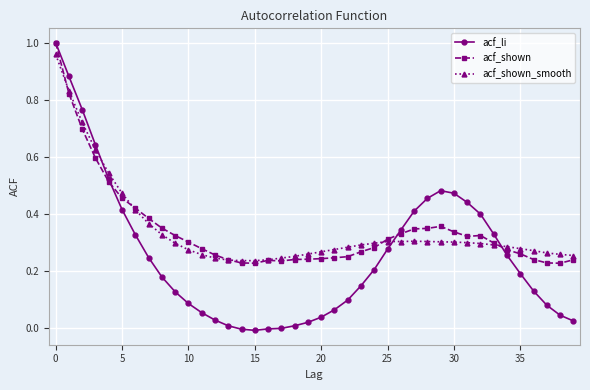

Which series has the largest range (max minus min)?

acf_li